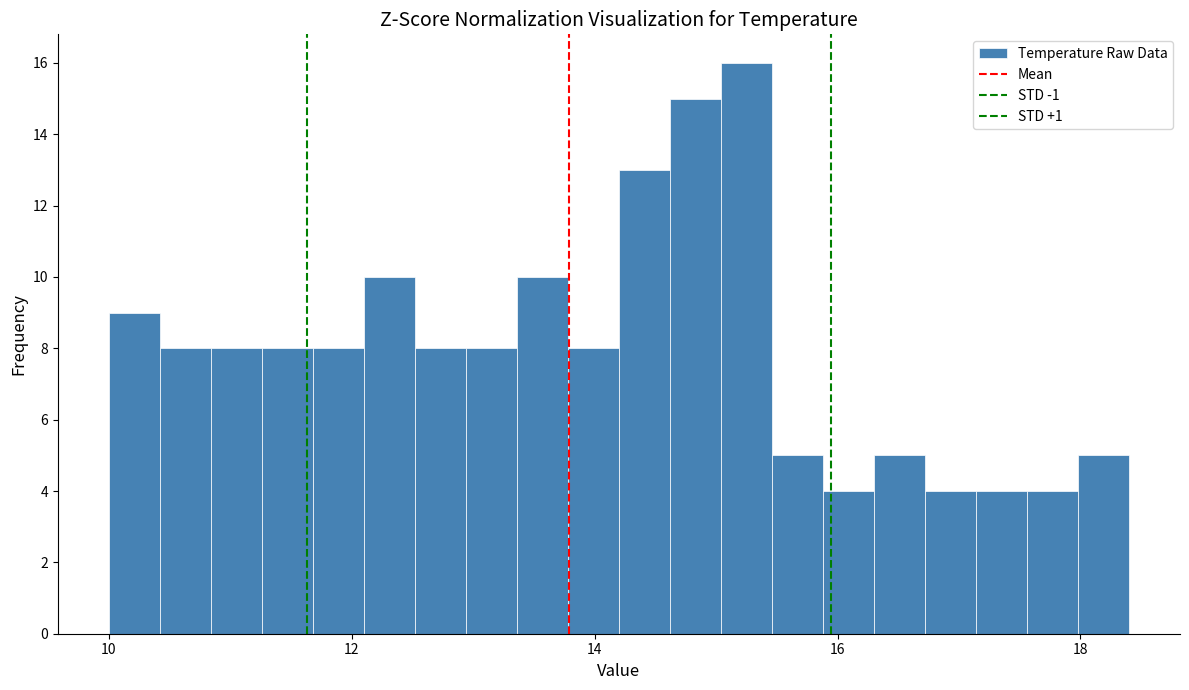

Around what value on the x-axis is the tallest bar? Give the approximate position of its centre, as read against the axis.

15.2